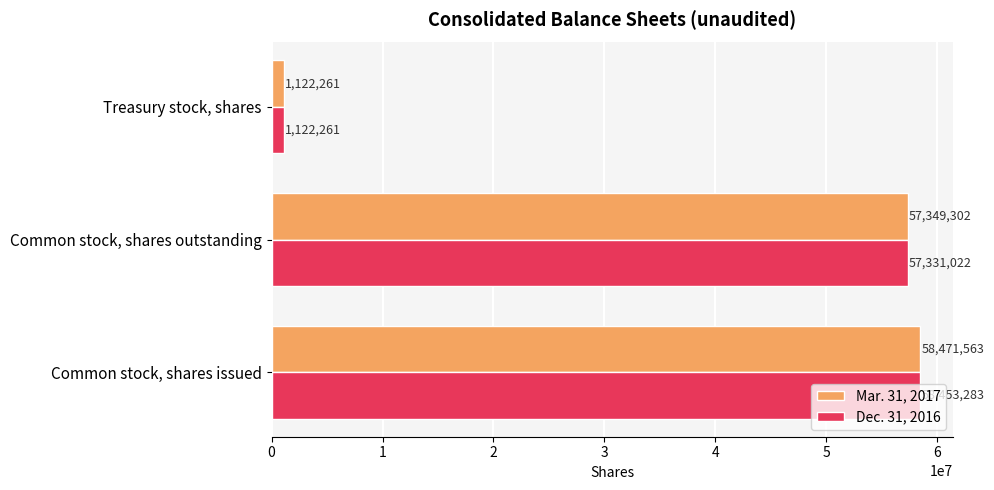

At which label is Dec. 31, 2016 closest to 29787772?

Common stock, shares outstanding